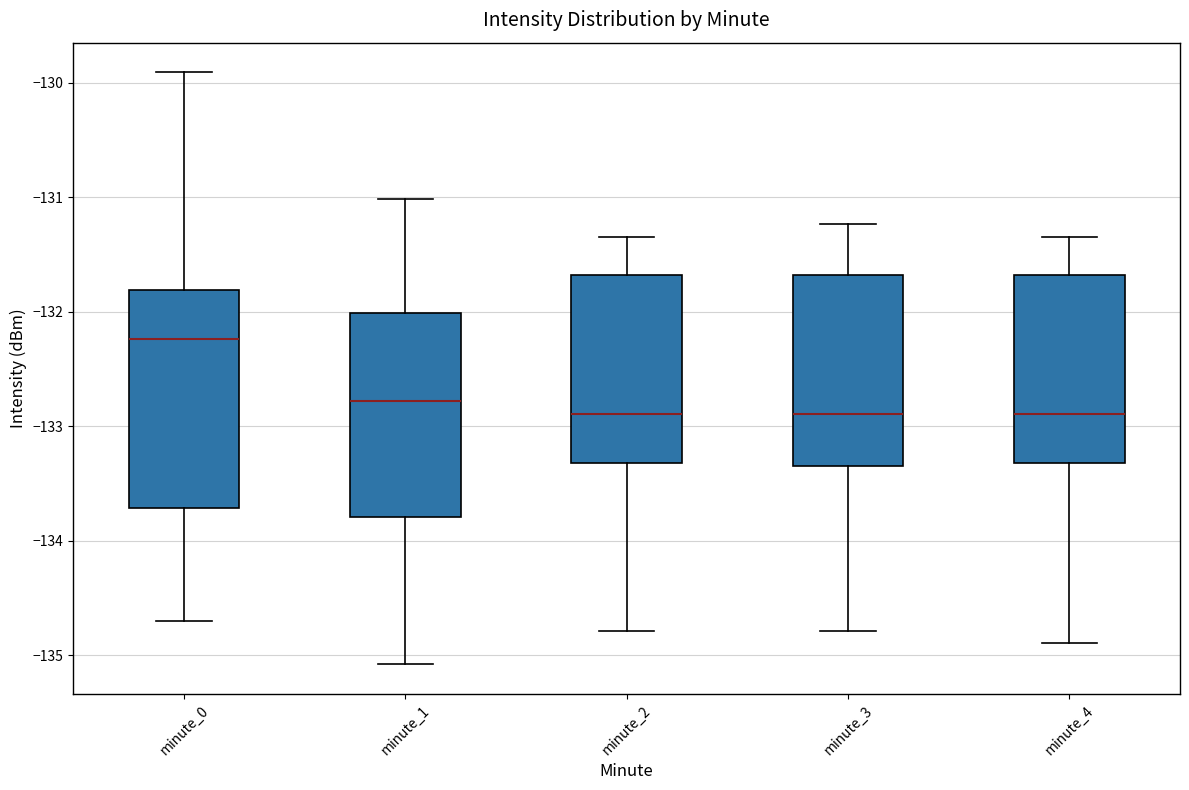

Reading left to right, read every box against the y-axis: the position of its median line, the range the box covers, and the ends of its whiskers. The values are not printed on the chart, so give them approximately, as read against the axis.

minute_0: median -132.2, box -133.7 to -131.8, whiskers -134.7 to -129.9
minute_1: median -132.8, box -133.8 to -132.0, whiskers -135.1 to -131.0
minute_2: median -132.9, box -133.3 to -131.7, whiskers -134.8 to -131.3
minute_3: median -132.9, box -133.3 to -131.7, whiskers -134.8 to -131.2
minute_4: median -132.9, box -133.3 to -131.7, whiskers -134.9 to -131.3